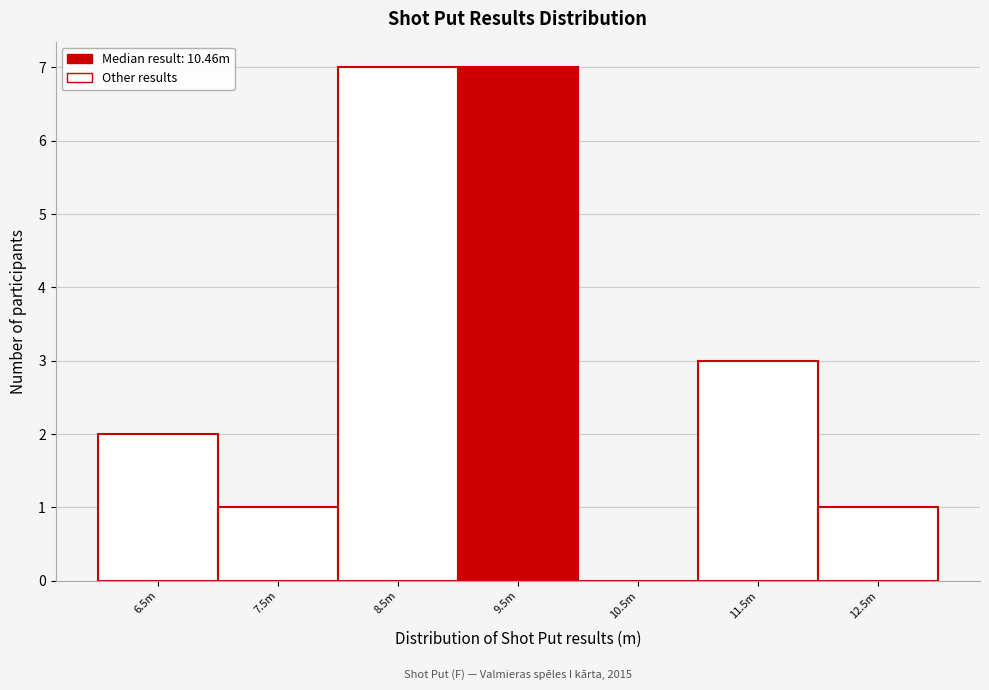

Reading right to left, transcribe all the data shown in this chart.

12.5m=1	11.5m=3	10.5m=0	9.5m=7	8.5m=7	7.5m=1	6.5m=2